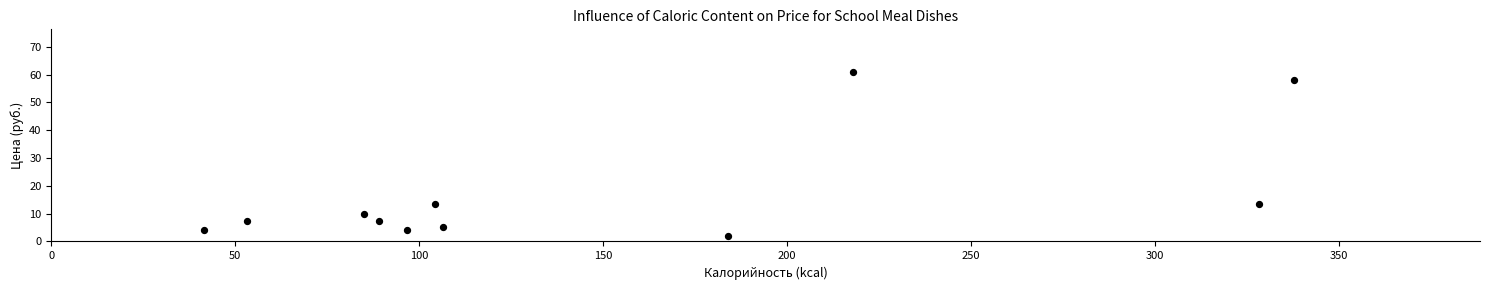

What is the average X value?

149.5